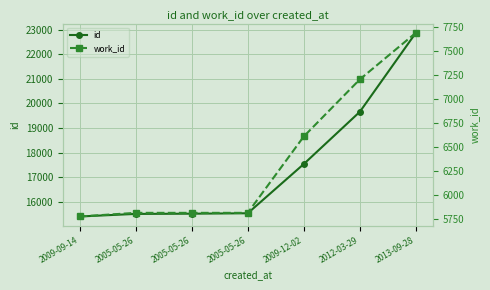

Reading left to right, list all the values displayed in this chart.

id: 2009-09-14=15397	2005-05-26=15502	2005-05-26=15511	2005-05-26=15528	2009-12-02=17533	2012-03-29=19659	2013-09-28=22875
work_id: 2009-09-14=5775	2005-05-26=5813	2005-05-26=5813	2005-05-26=5813	2009-12-02=6611	2012-03-29=7207	2013-09-28=7694